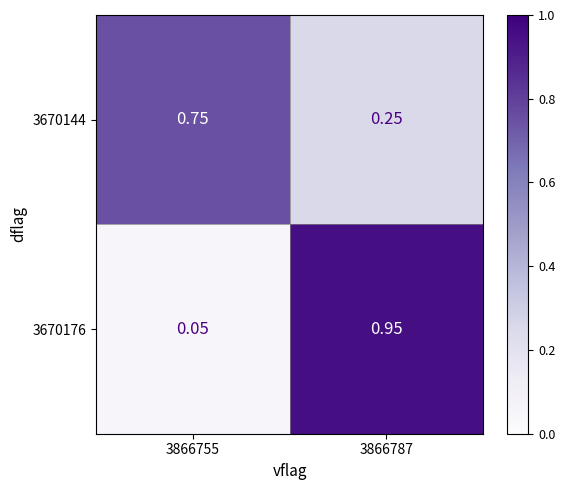

Which series changed the most between 3866755 and 3866787?

3670176